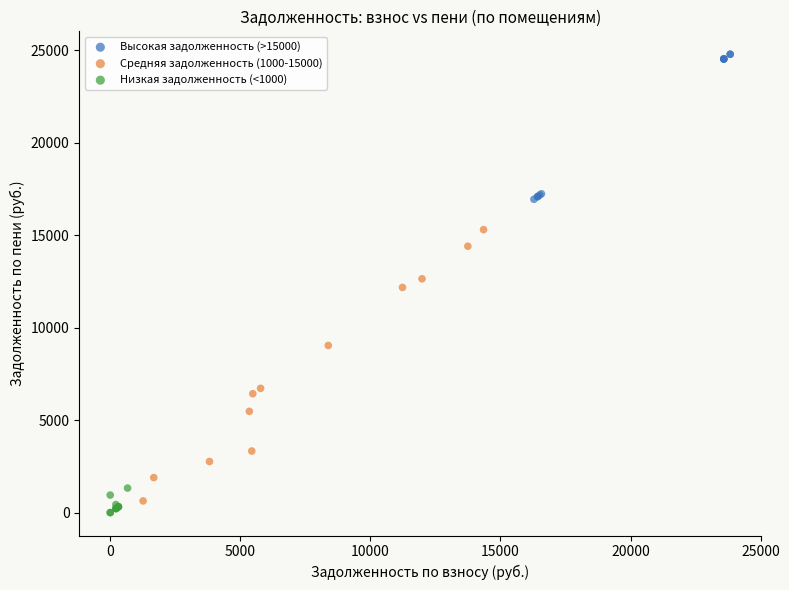

What are all the series names shown in the legend?

Высокая задолженность (>15000), Средняя задолженность (1000-15000), Низкая задолженность (<1000)